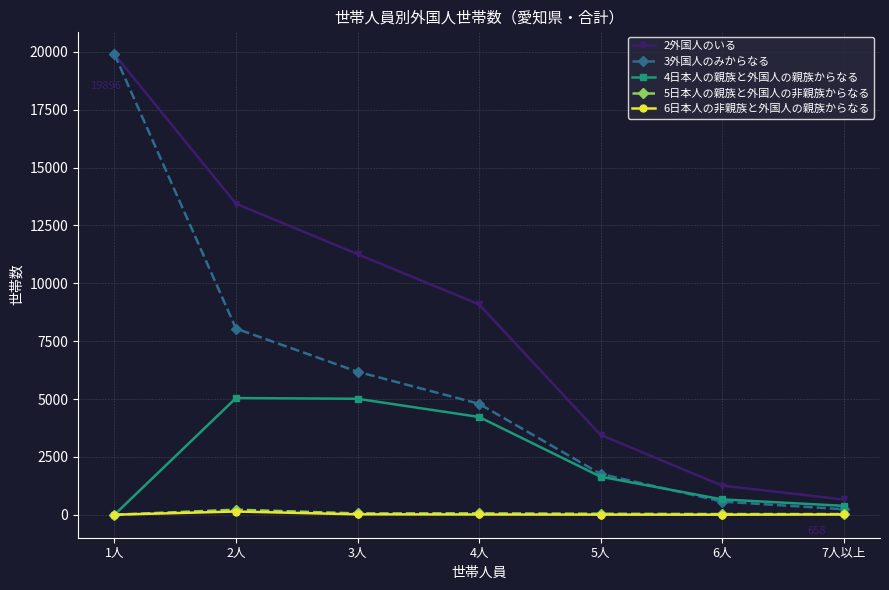

Which label corresponds to the largest value in the chart?

1人